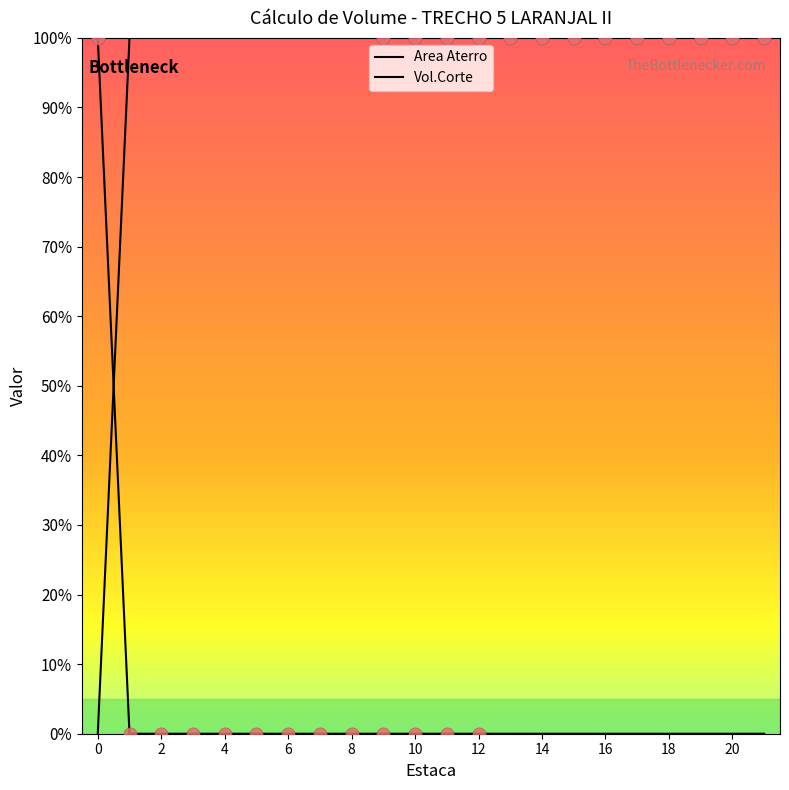

What is the total value across all series at 5?

100